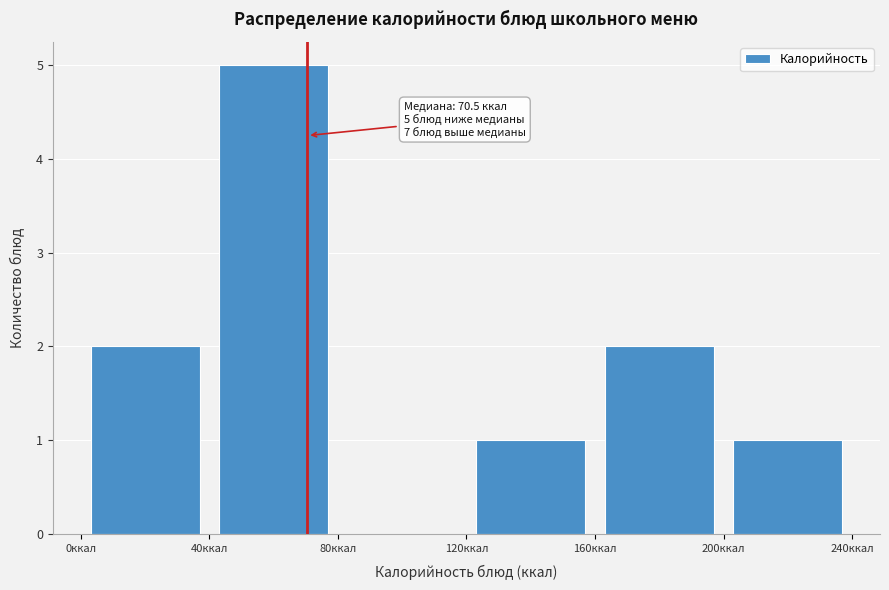

Over which range of the x-axis is the bar tallest?

40 to 80